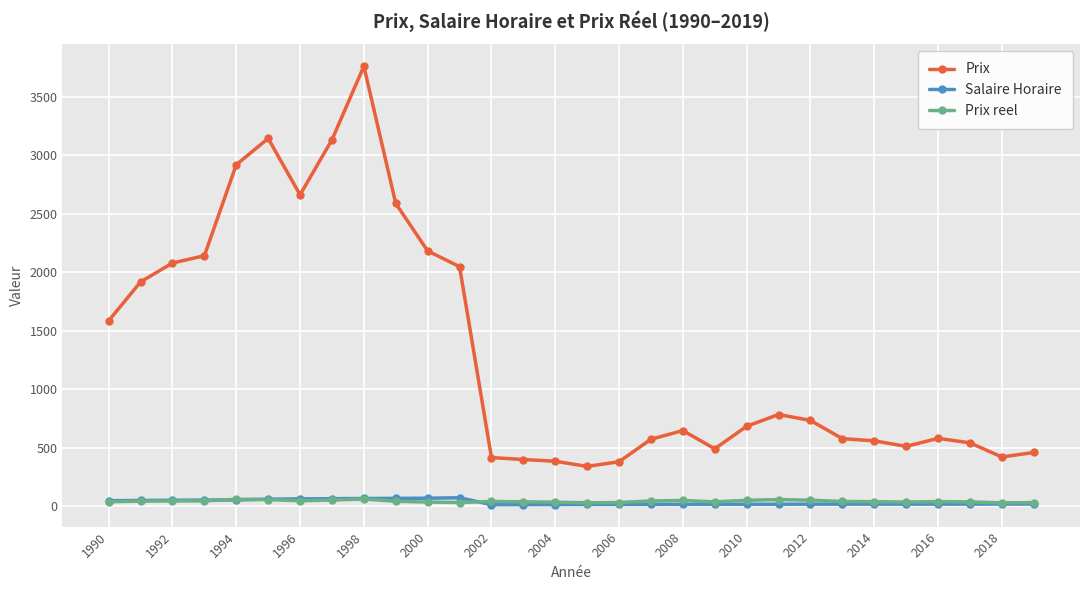

Which series has the largest total across all categories?

Prix